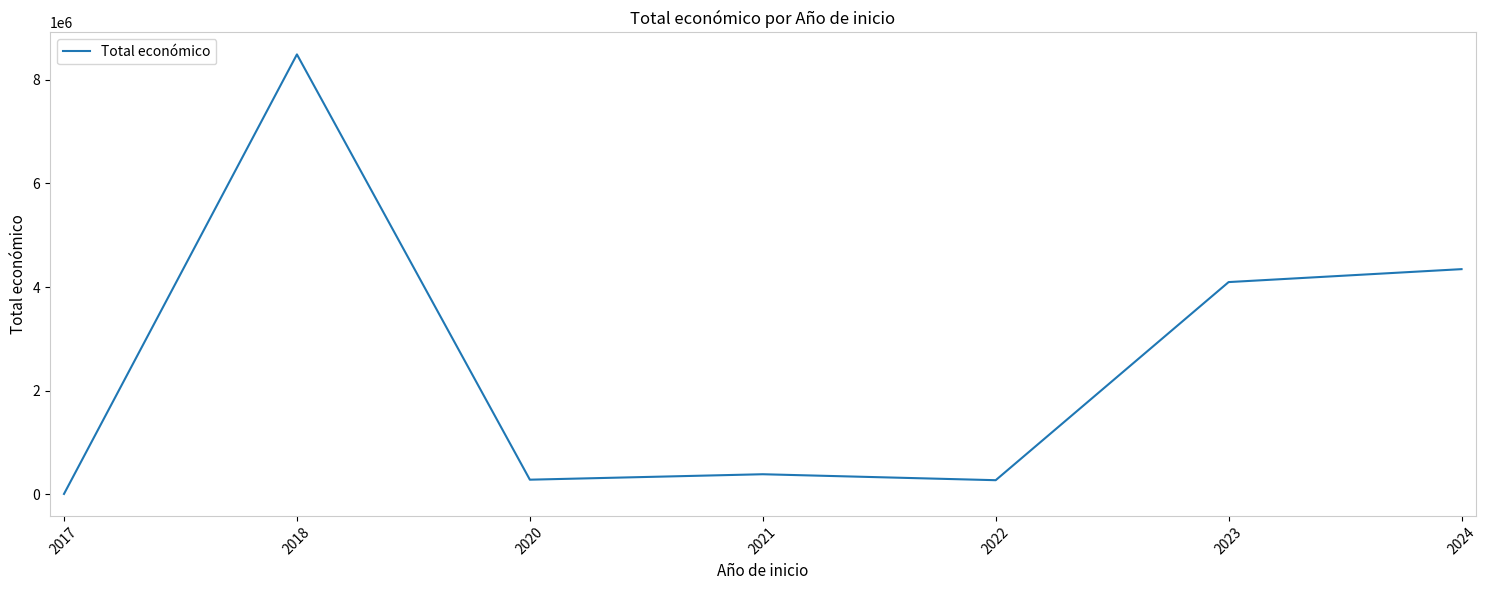

What is the greatest value displayed?

8491031